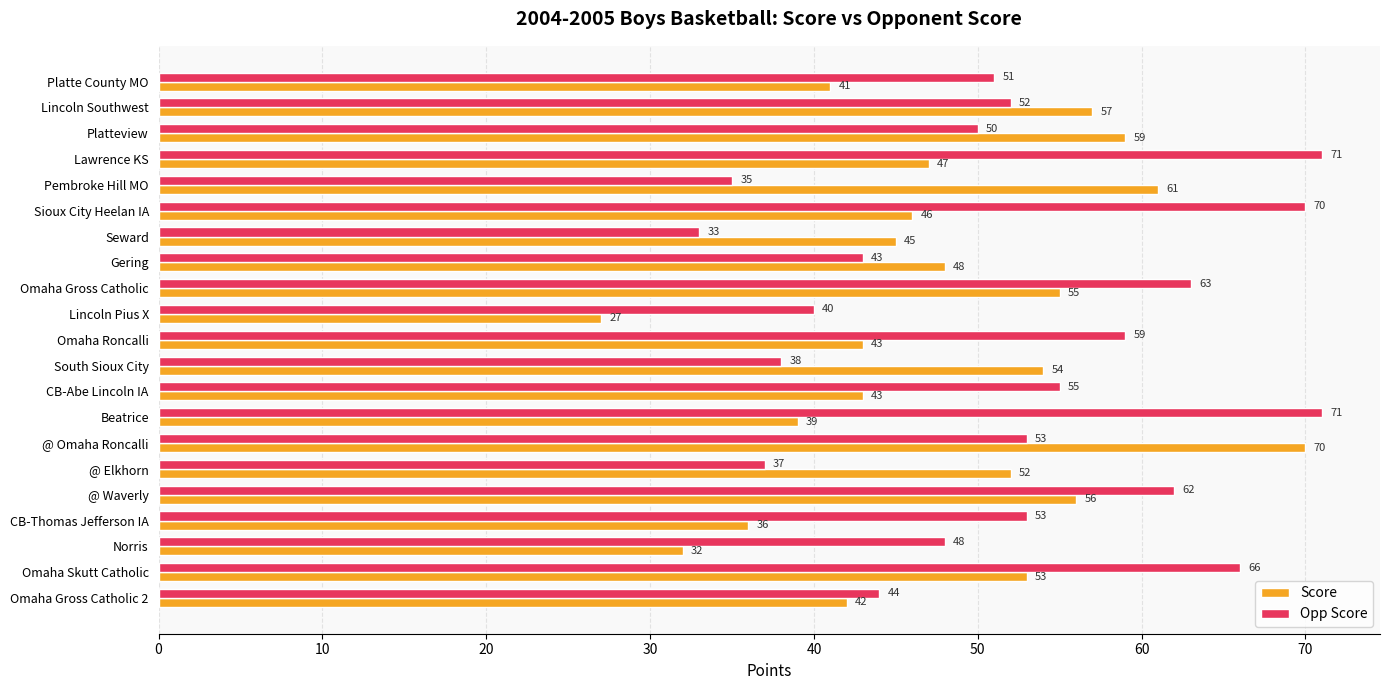

What are all the series names shown in the legend?

Score, Opp Score